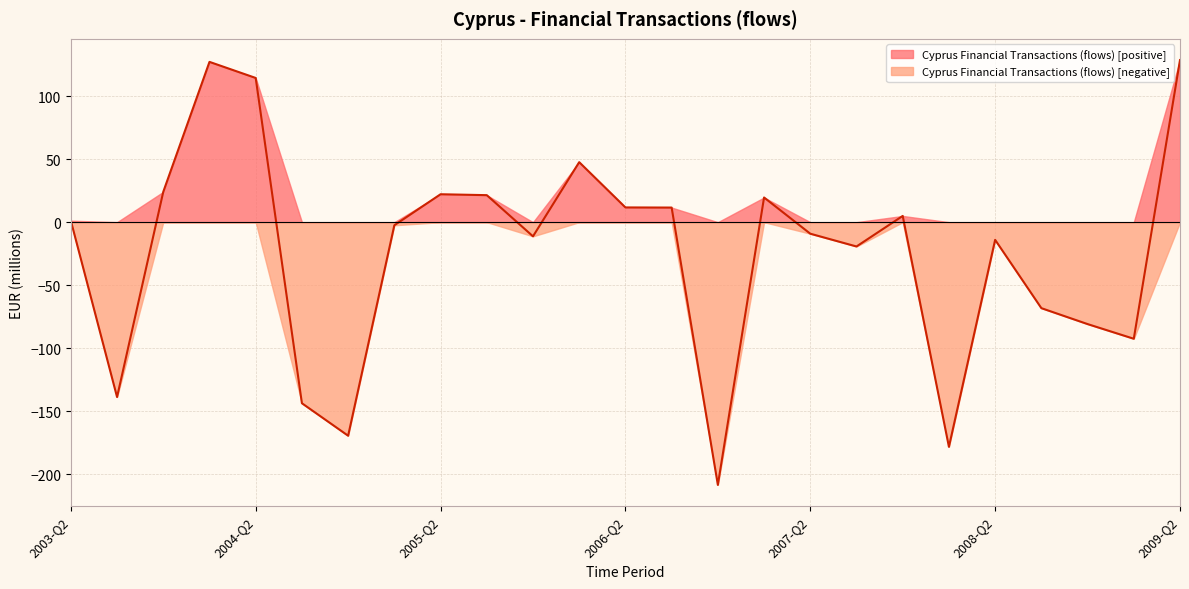

Between 2009-Q1 and 2004-Q1, which is larger?

2004-Q1